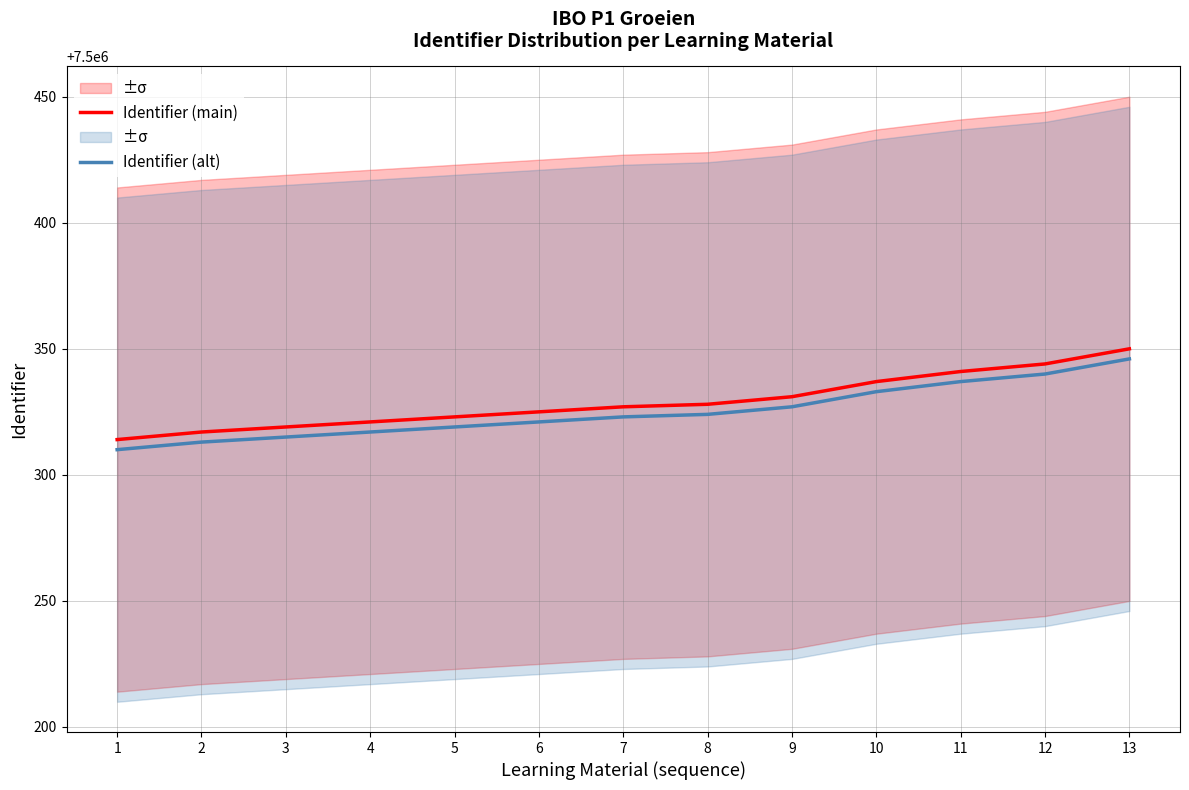

True or false: Identifier (main) has more than 2 interior local peaks.

False